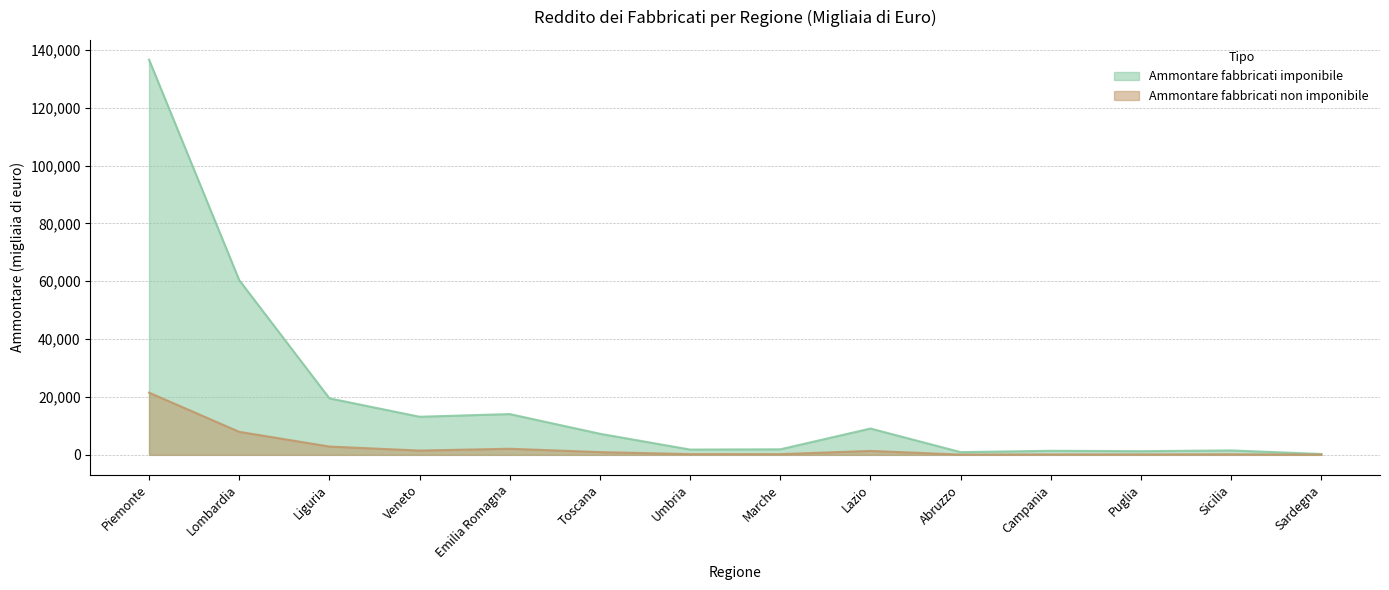

What is the average value of the Ammontare fabbricati non imponibile series?

2821